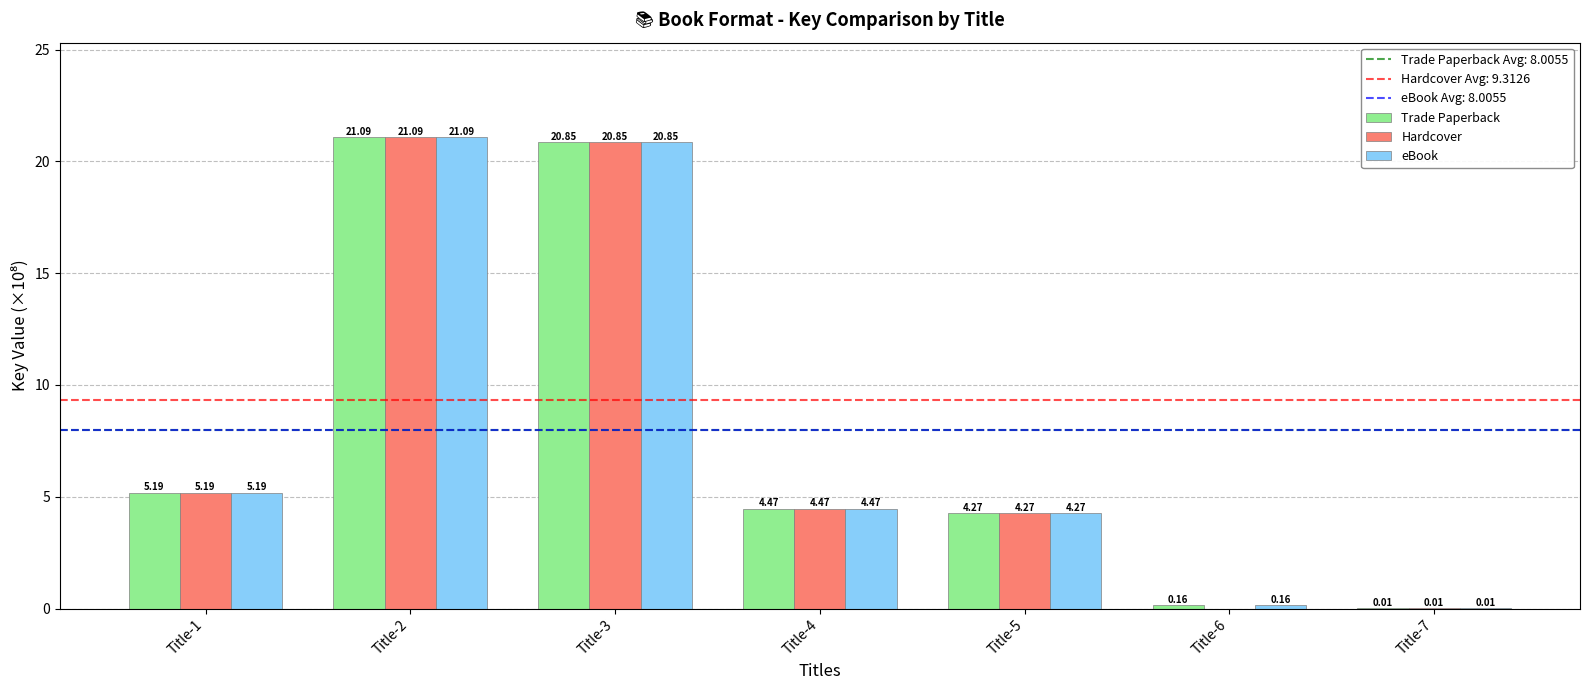

How many data points does each series have?

7